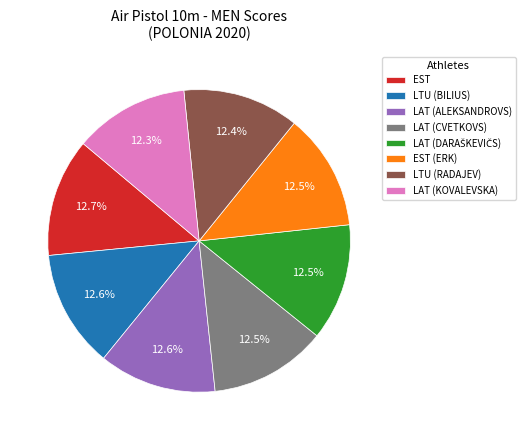

What is the ratio of the value at LAT (ALEKSANDROVS) to the value at LTU (BILIUS)?

1.0